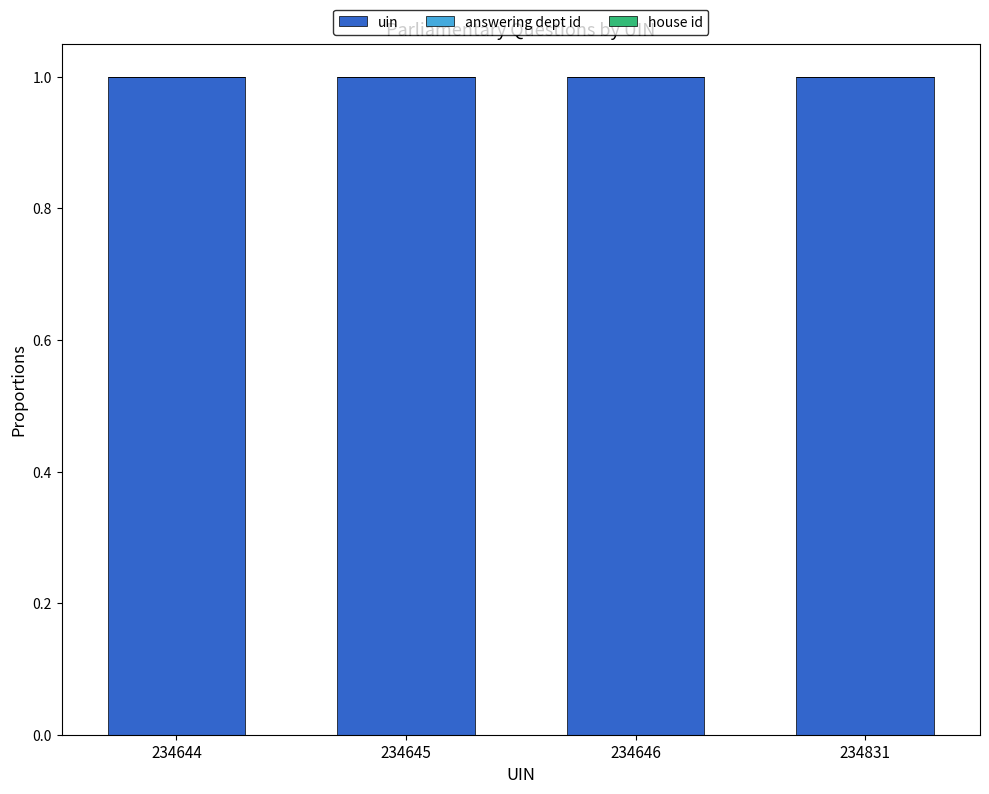

The value of uin at 234831 is 0.7. True or false?

False